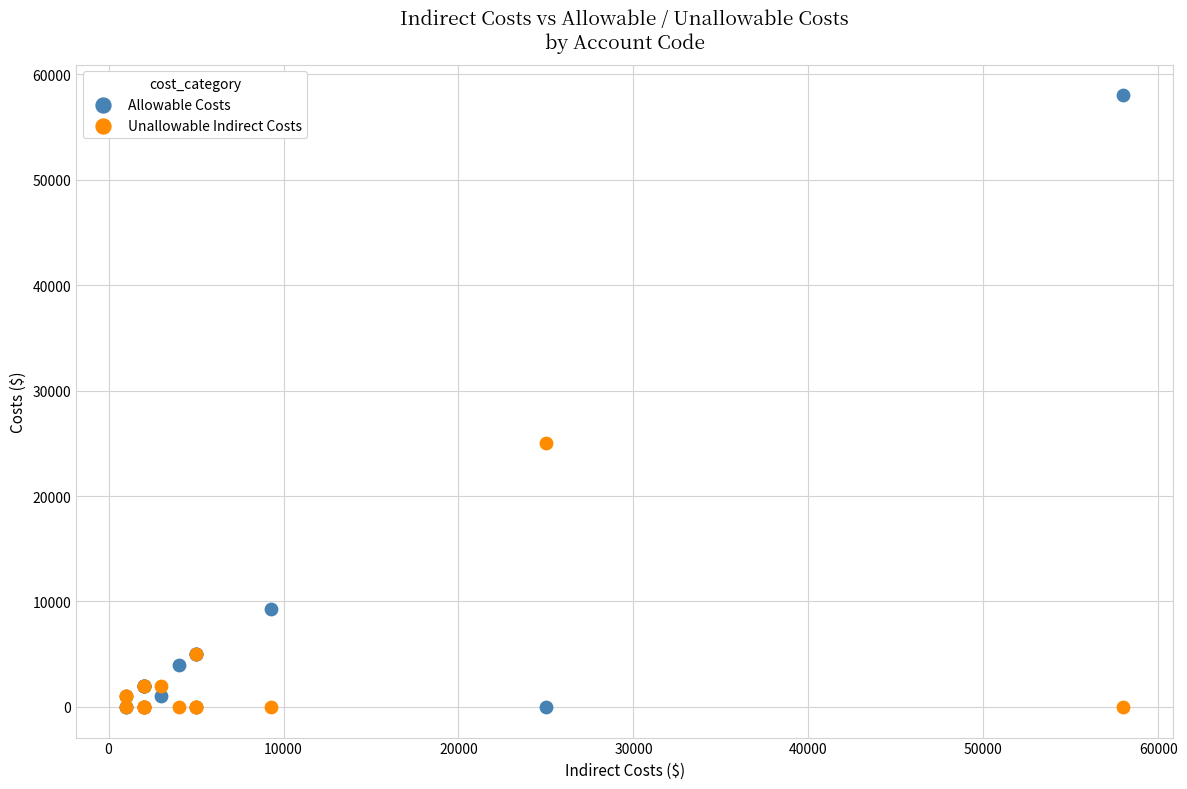

Which series contains the highest Y value?

Allowable Costs